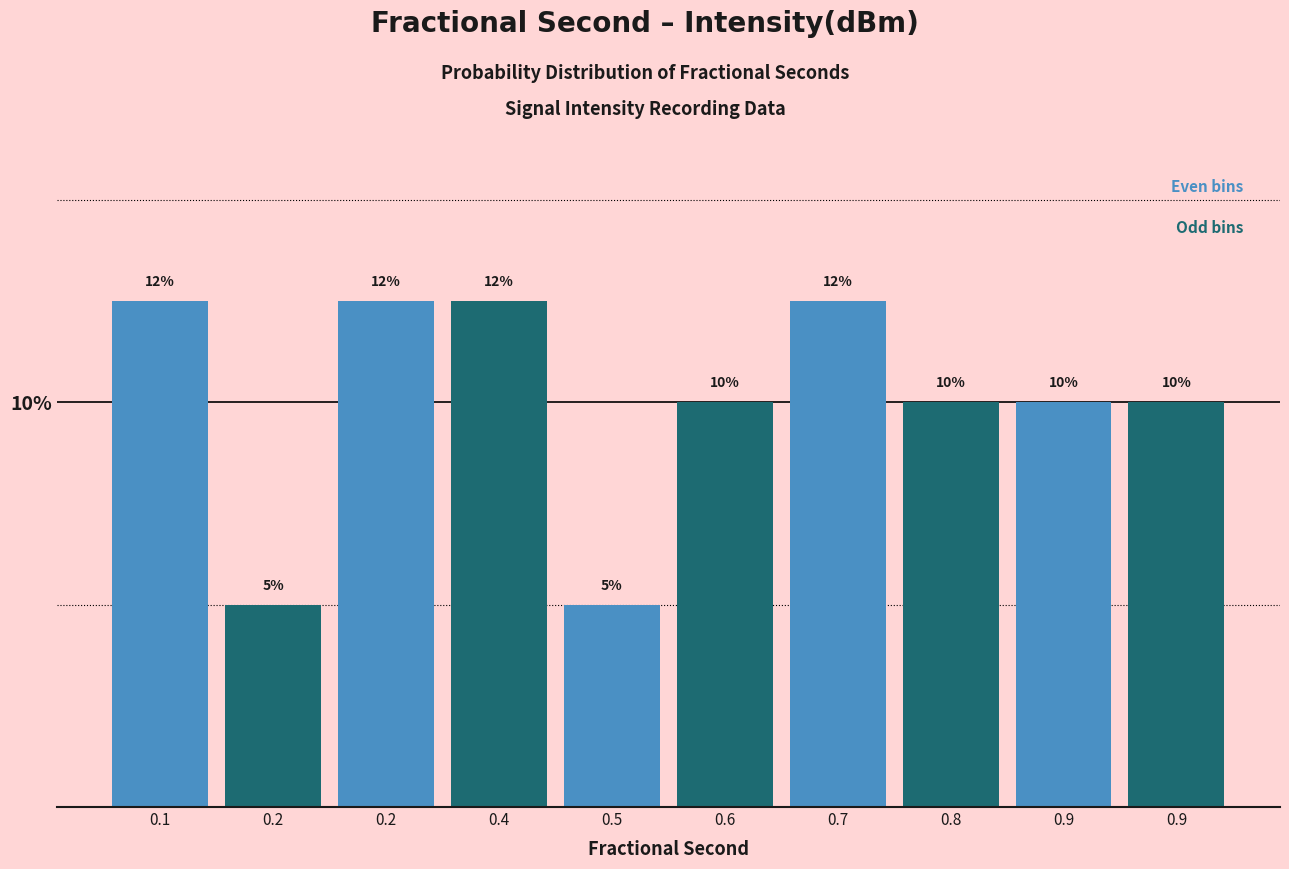

How many data points are less than 10?

2